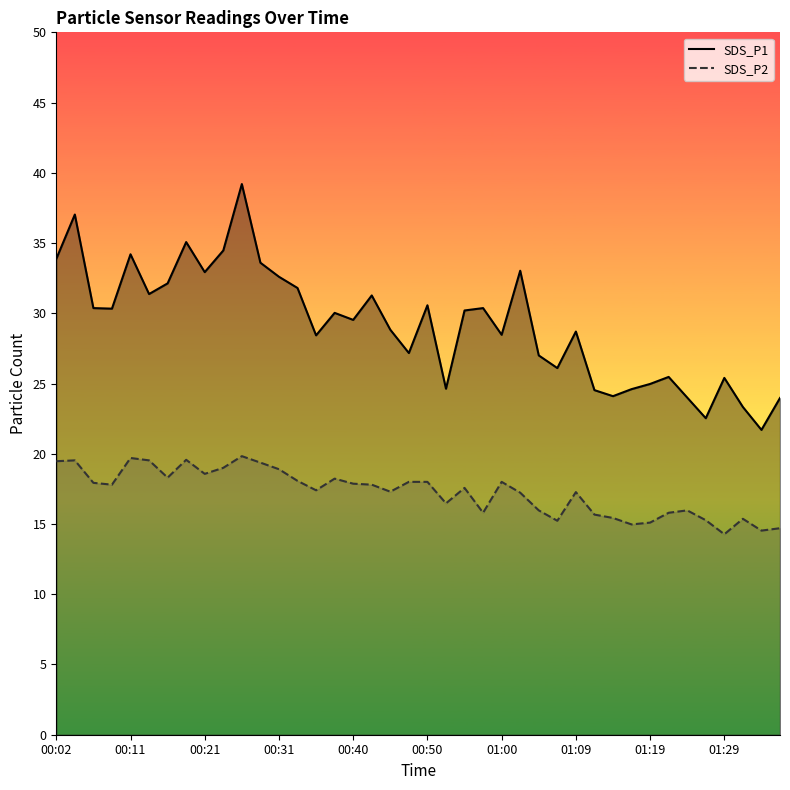

What is the highest value of the SDS_P1 series?

39.2